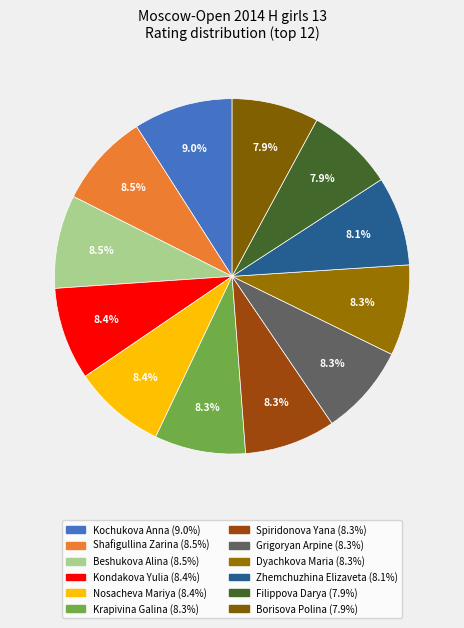

To the nearest percent, what is the average slice percentage?

8%